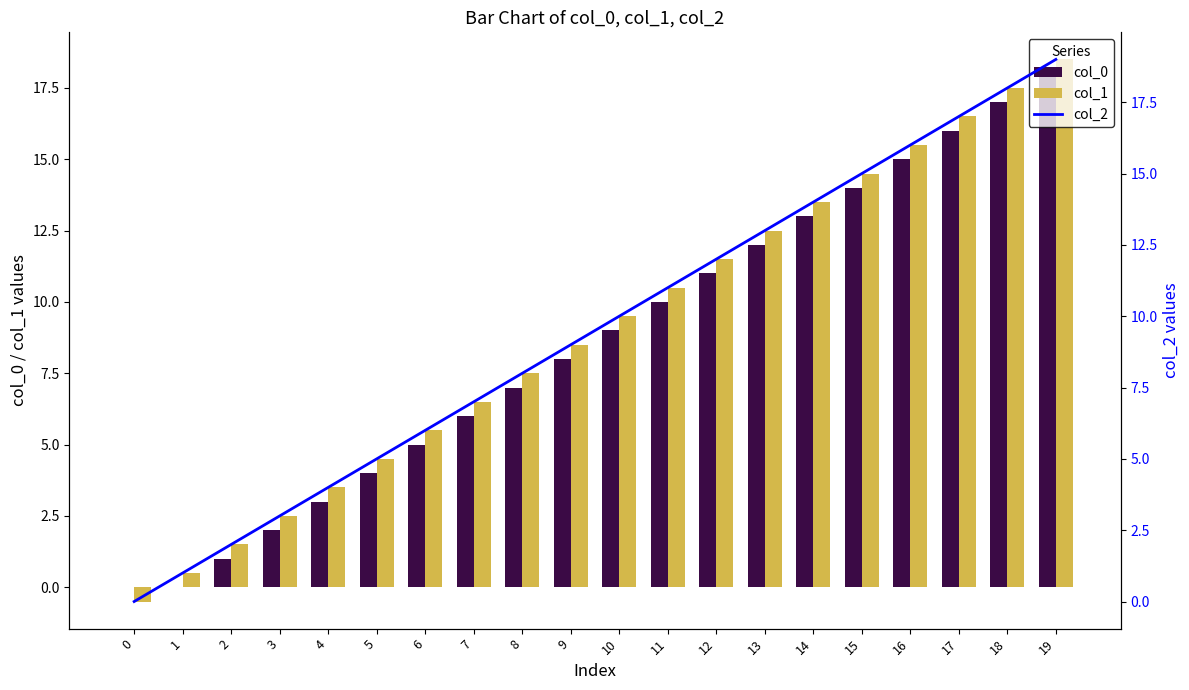

The col_1 series shows 21.6 at 14. True or false?

False